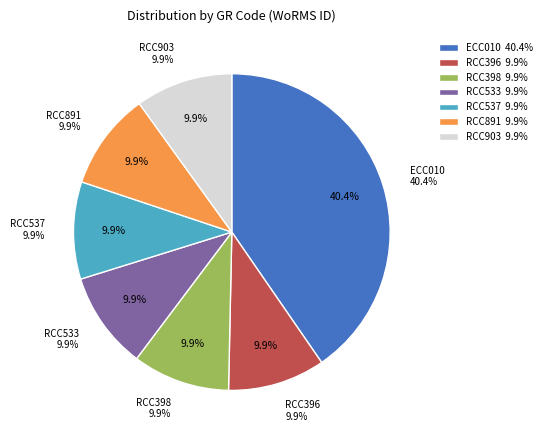

How much of the chart is everything except ECC010?

59.6%